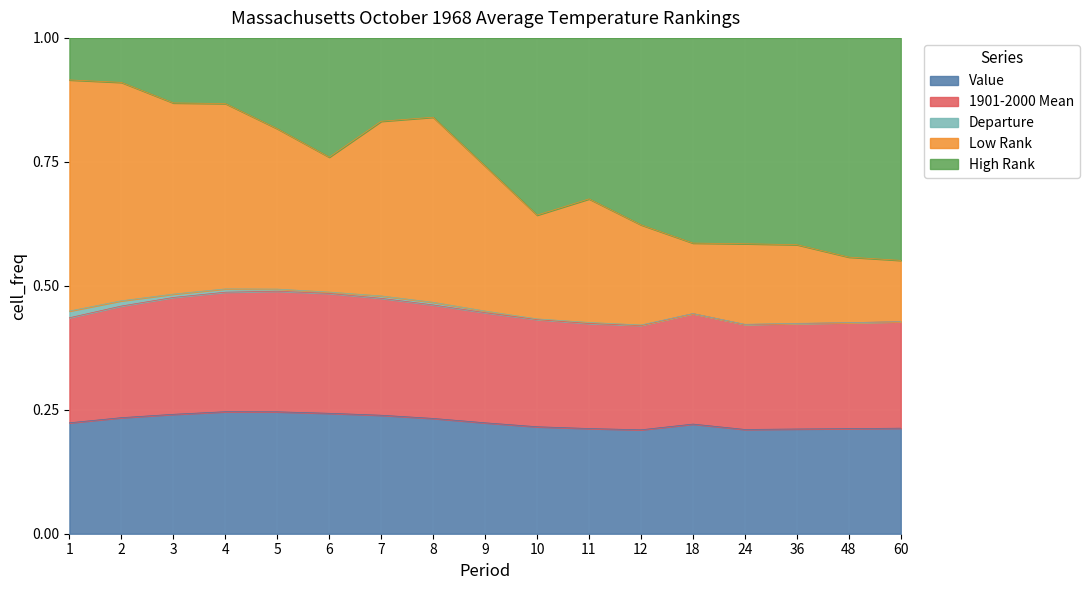

Between 18 and 3, which is larger?

3